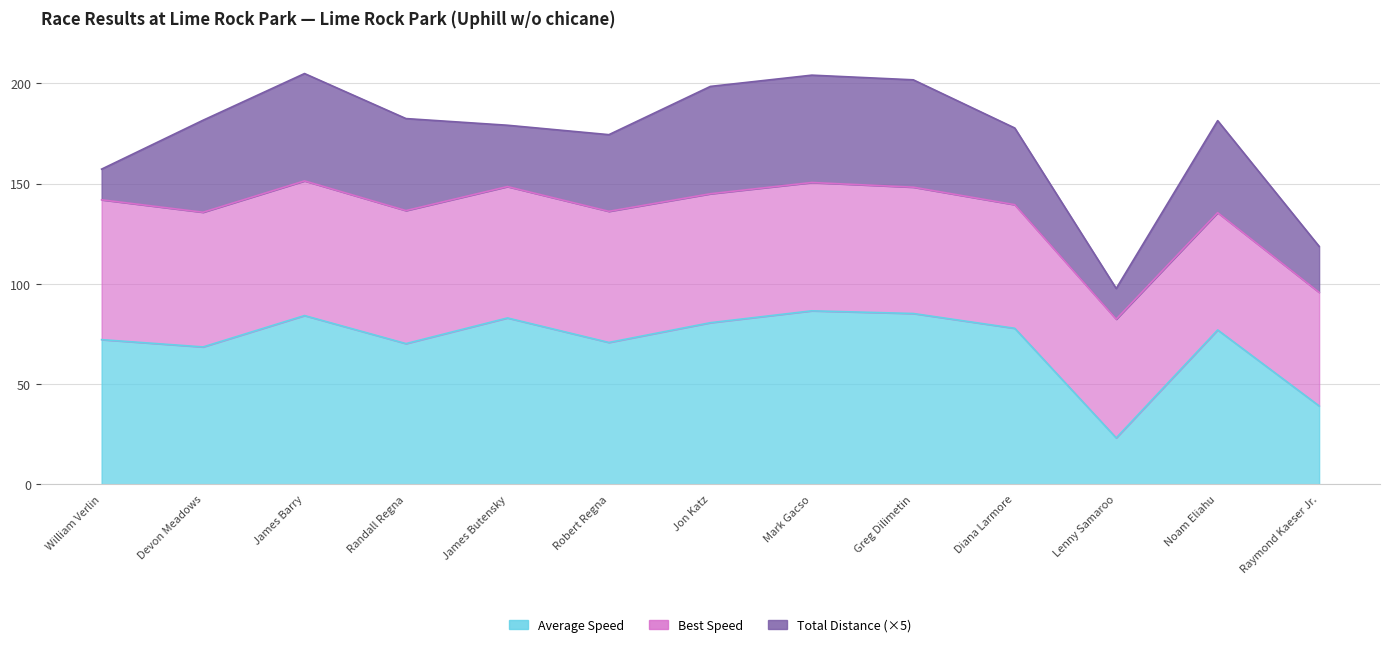

Between Devon Meadows and Noam Eliahu, which series saw the biggest shift?

Best Speed